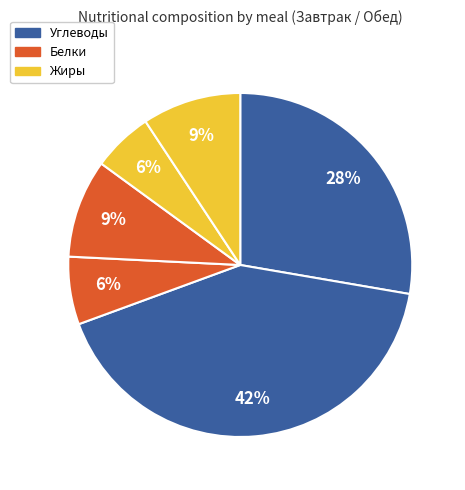

Count the number of slices in the pie.

6